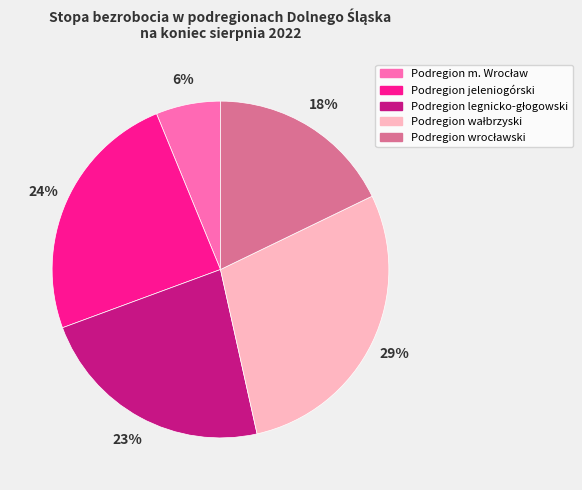

To the nearest percent, what is the average slice percentage?

20%